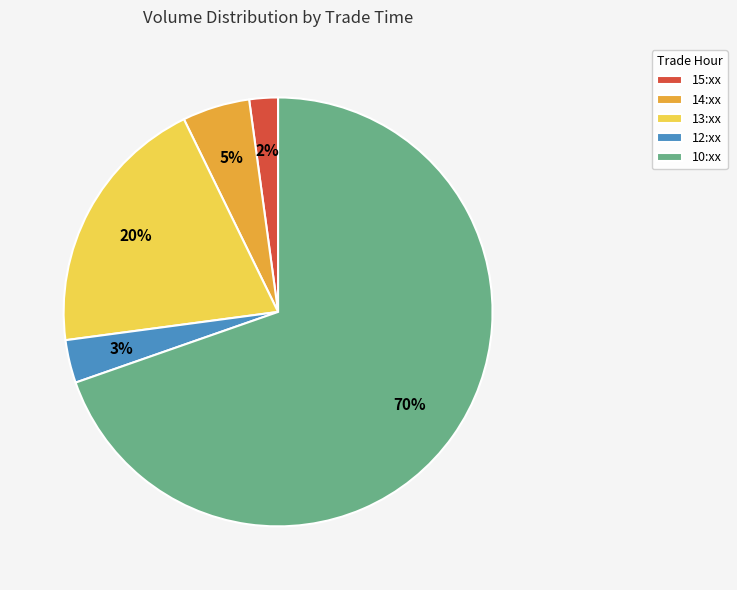

Count the number of slices in the pie.

5